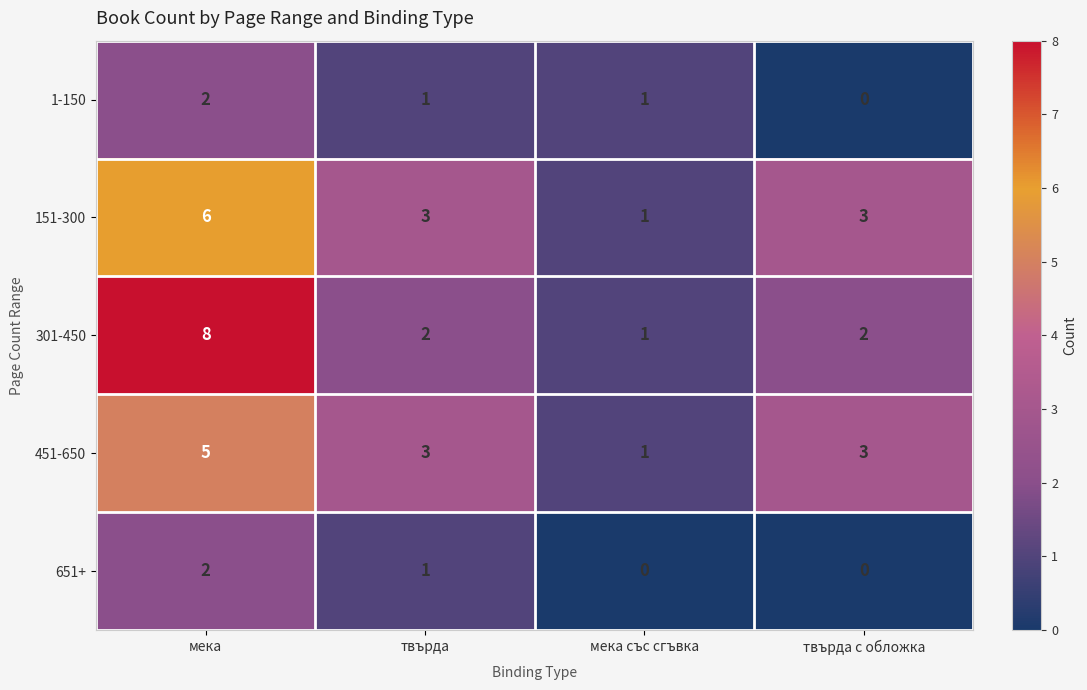

Reading left to right, extract all data points from this chart.

1-150: мека=2	твърда=1	мека със сгъвка=1	твърда с обложка=0
151-300: мека=6	твърда=3	мека със сгъвка=1	твърда с обложка=3
301-450: мека=8	твърда=2	мека със сгъвка=1	твърда с обложка=2
451-650: мека=5	твърда=3	мека със сгъвка=1	твърда с обложка=3
651+: мека=2	твърда=1	мека със сгъвка=0	твърда с обложка=0